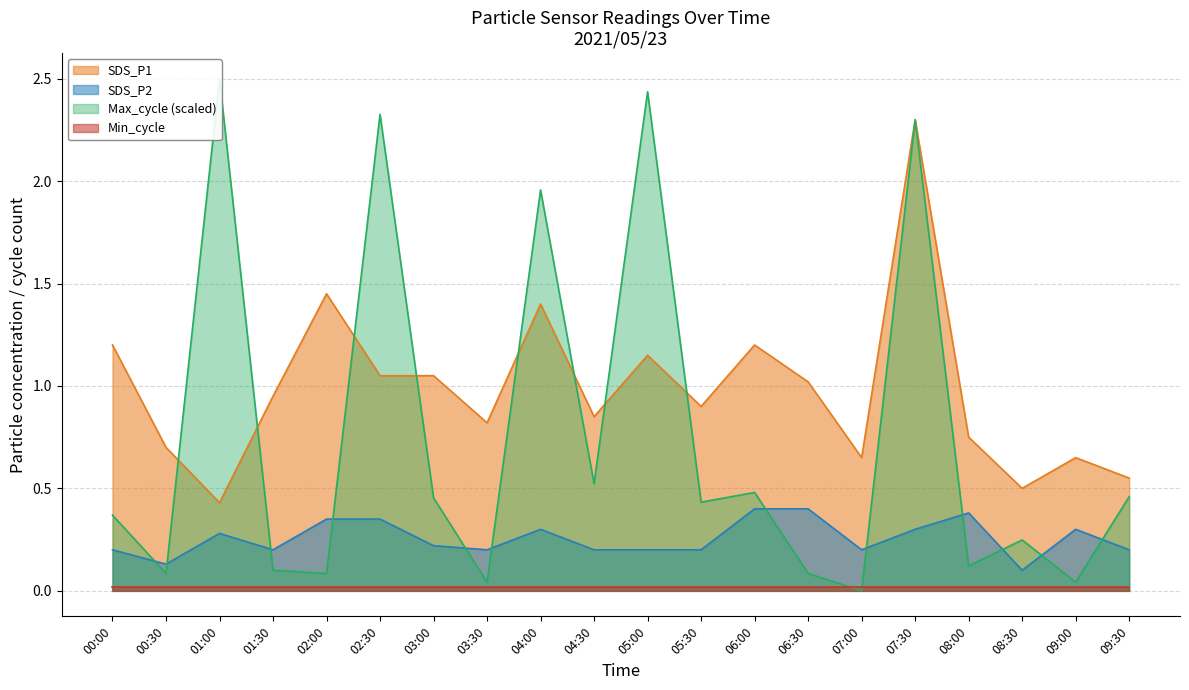

What is the total value across all series at 05:30?

1.5